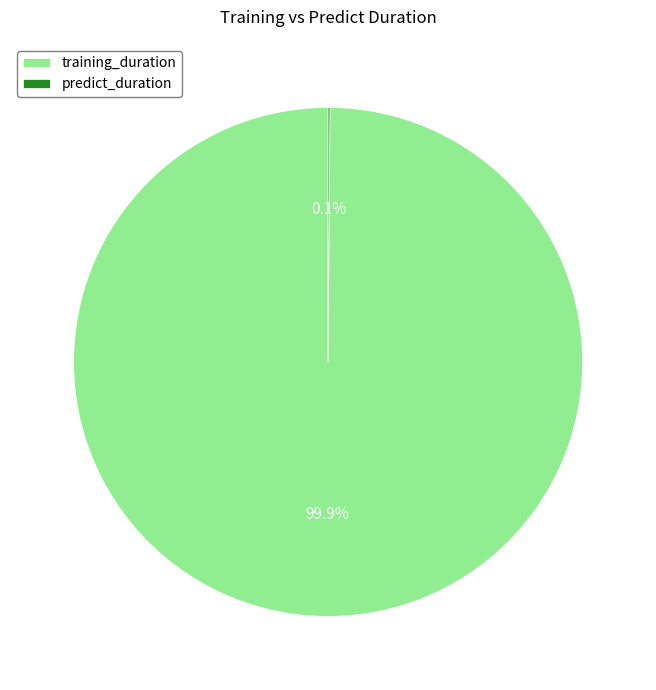

What percentage is NOT represented by training_duration?

0.1%